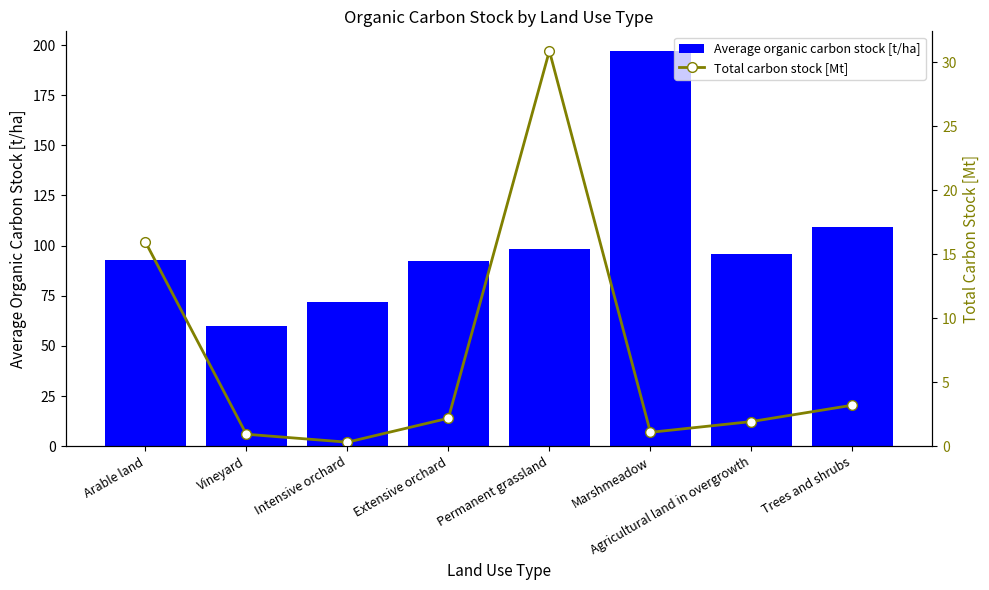

Are the bars horizontal?

No